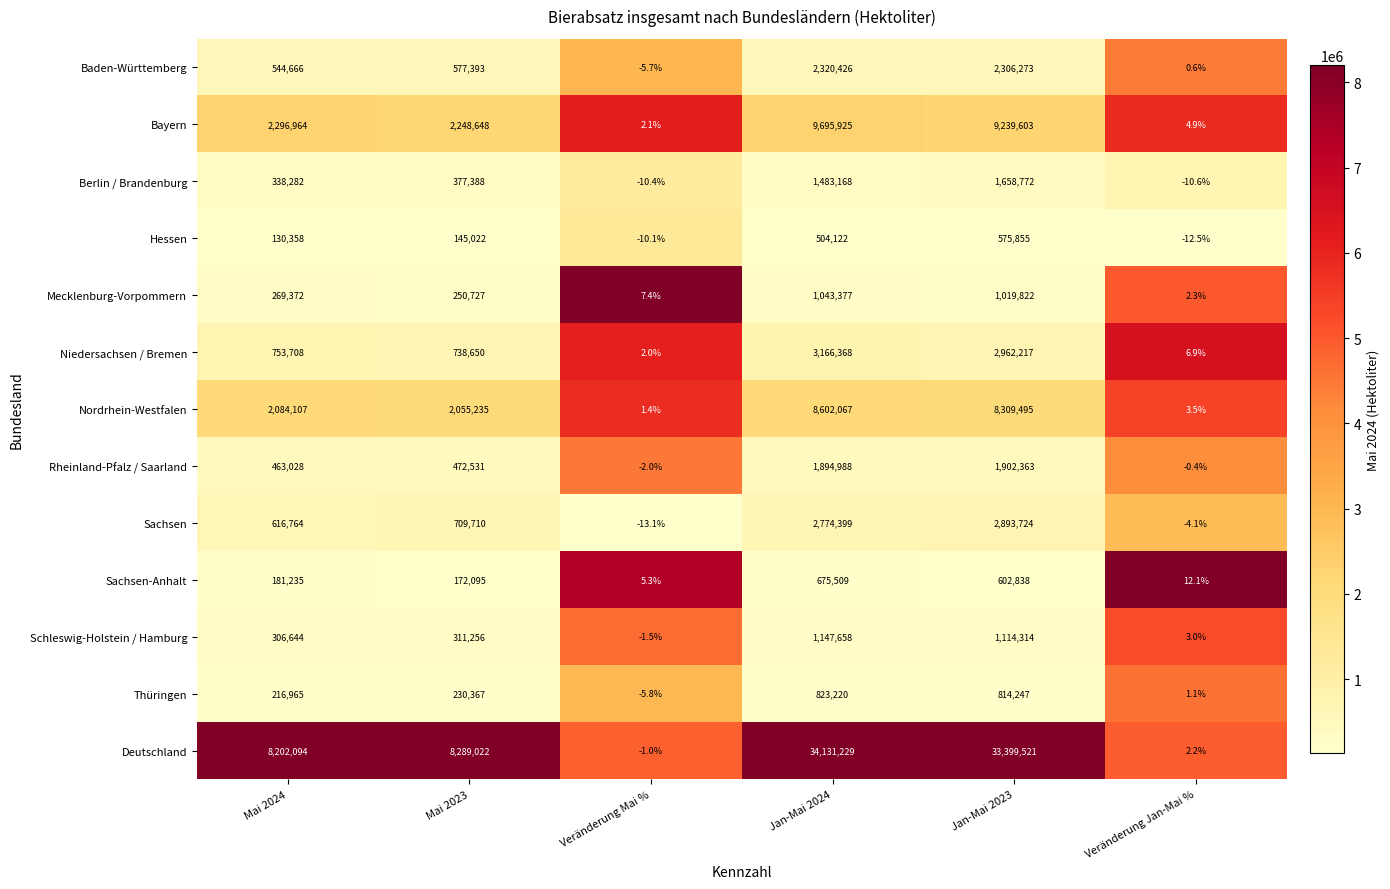

At how many categories does at least one series exceed 0?

6